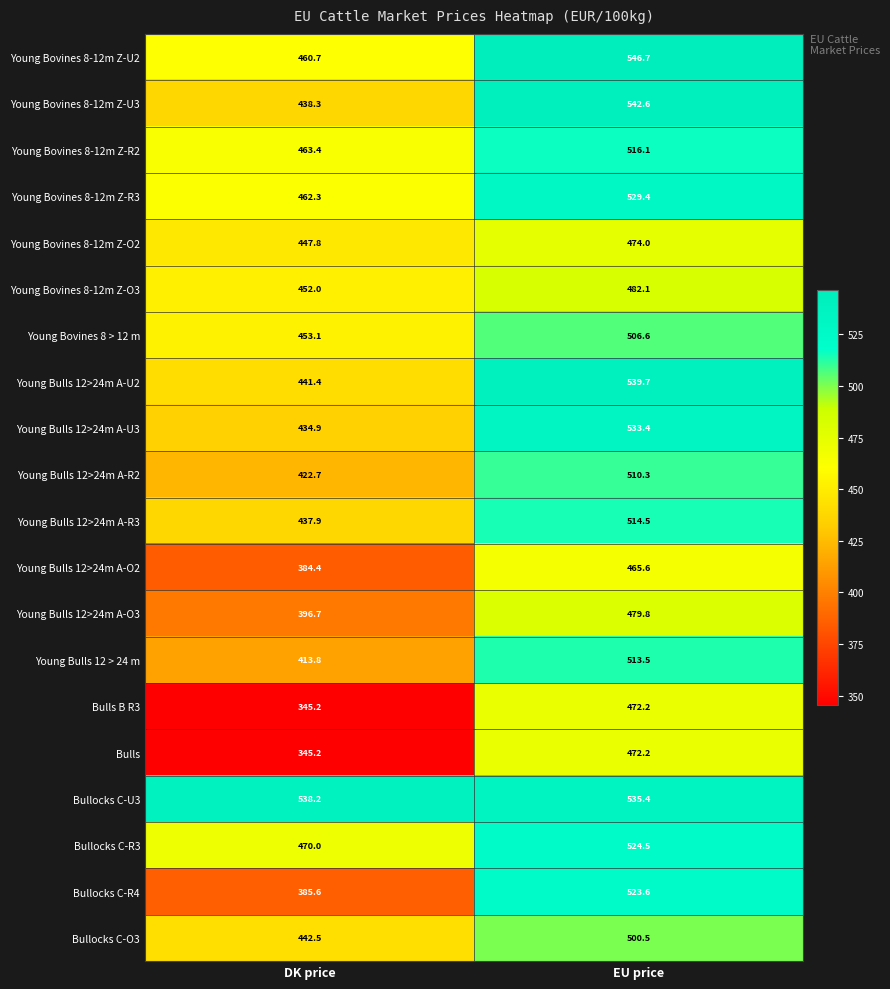

What is the approximate value of Young Bovines 8-12m Z-U3 at DK price?

438.3